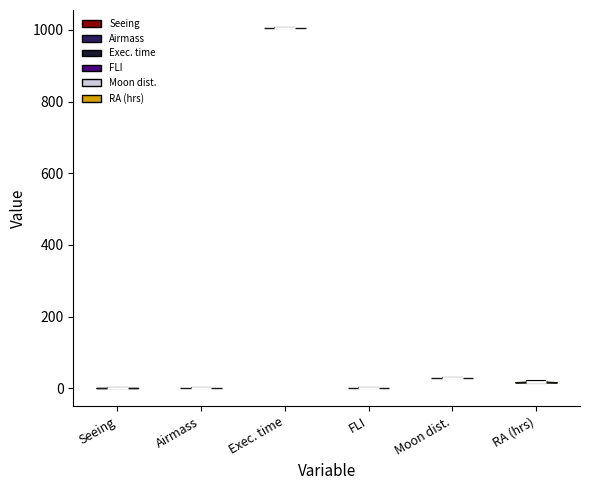

Reading left to right, read every violin against the y-axis: where its median line is, and the lowest and highest points it reaches. The values are not printed on the chart, so give them approximately, as read against the axis.

Seeing: median line 0, lowest point 0, highest point 0
Airmass: median line 0, lowest point 0, highest point 0
Exec. time: median line 1000, lowest point 1000, highest point 1000
FLI: median line 0, lowest point 0, highest point 0
Moon dist.: median line 40, lowest point 40, highest point 40
RA (hrs): median line 20, lowest point 20, highest point 20